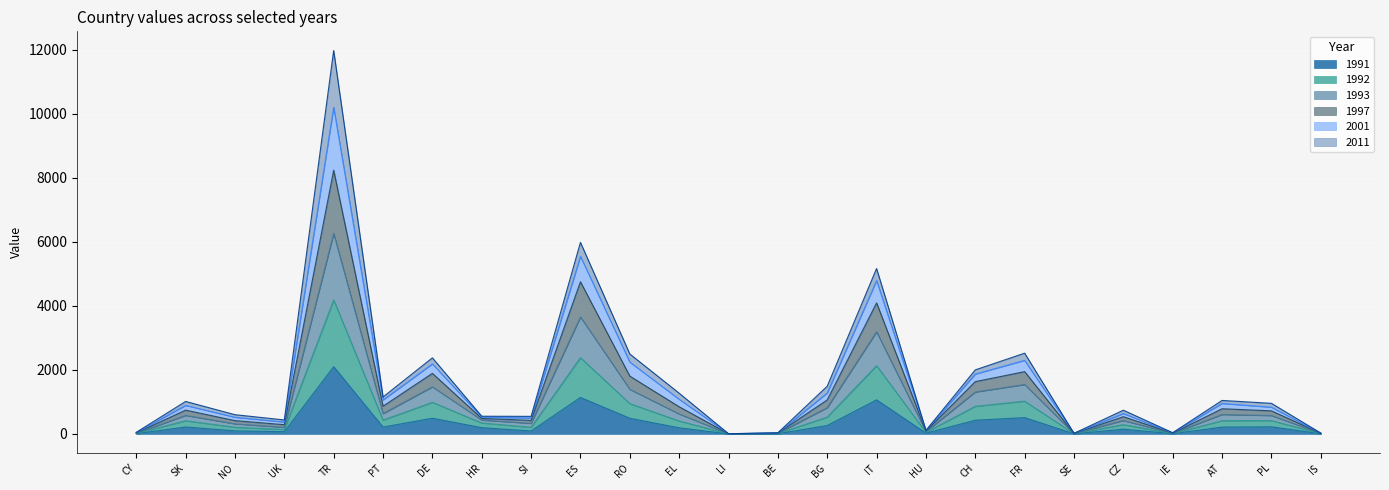

How many interior local peaks does the 1997 series have?

8